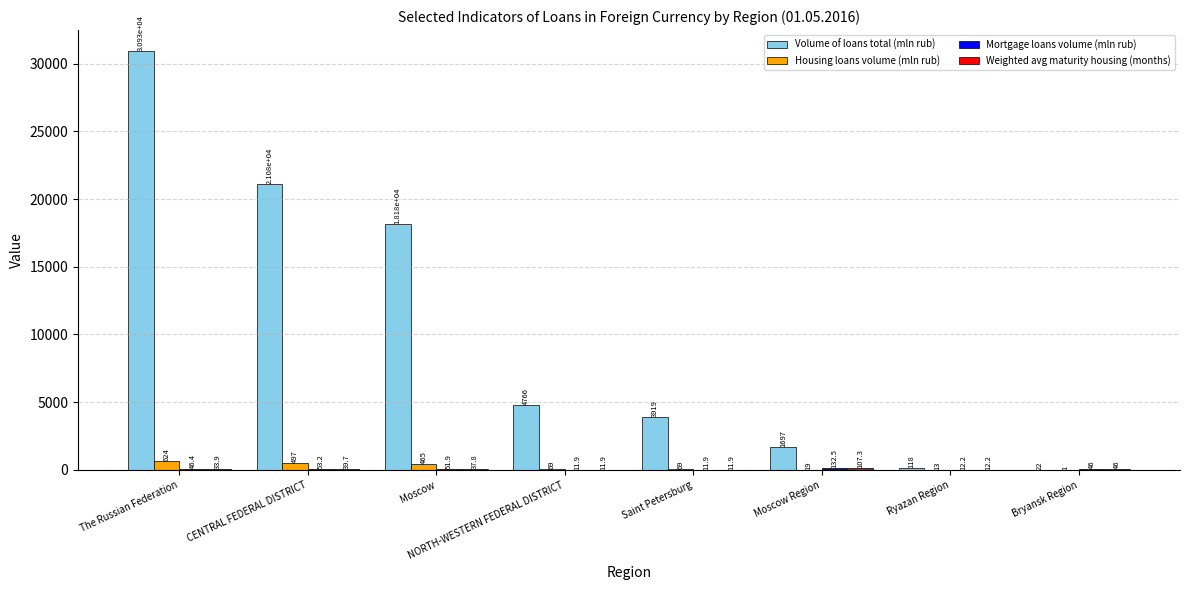

Which series has the largest range (max minus min)?

Volume of loans total (mln rub)